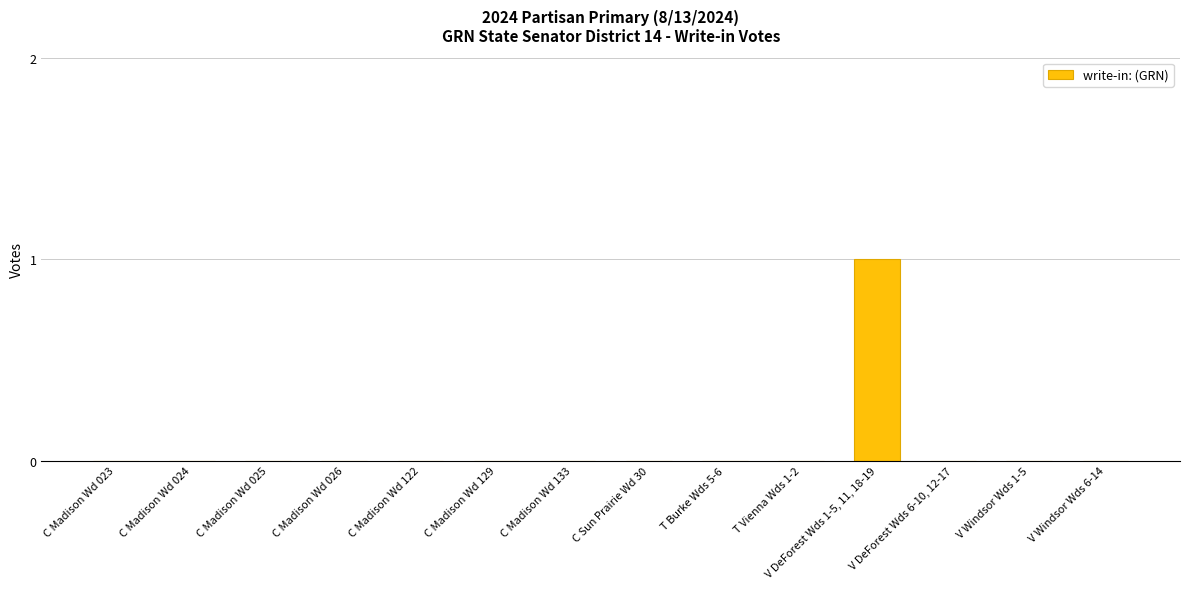

The chart shows a value of 0 at C Madison Wd 024. True or false?

True